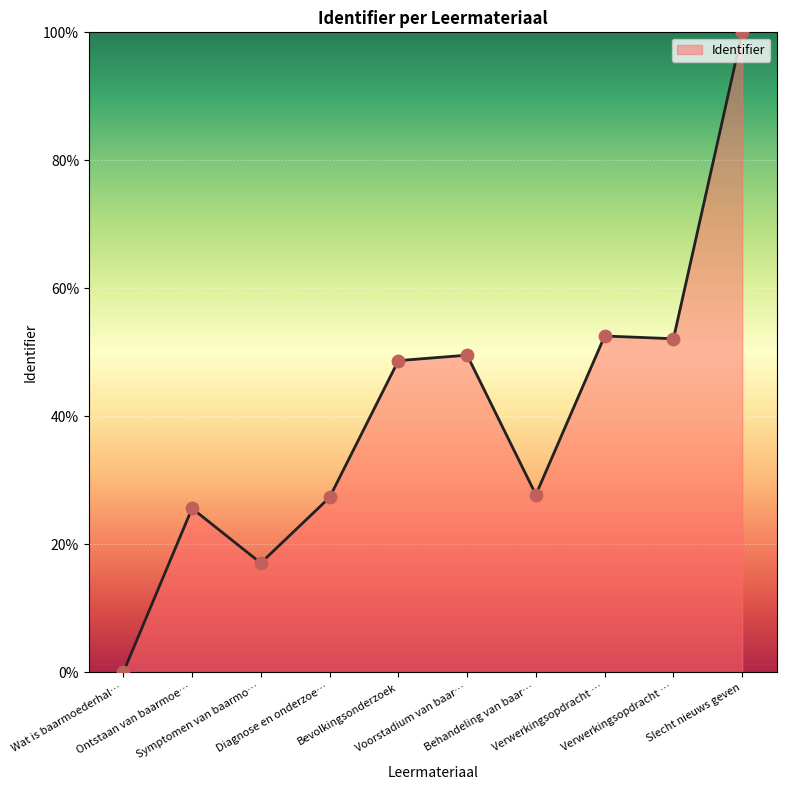

How many lines are shown in the chart?

1